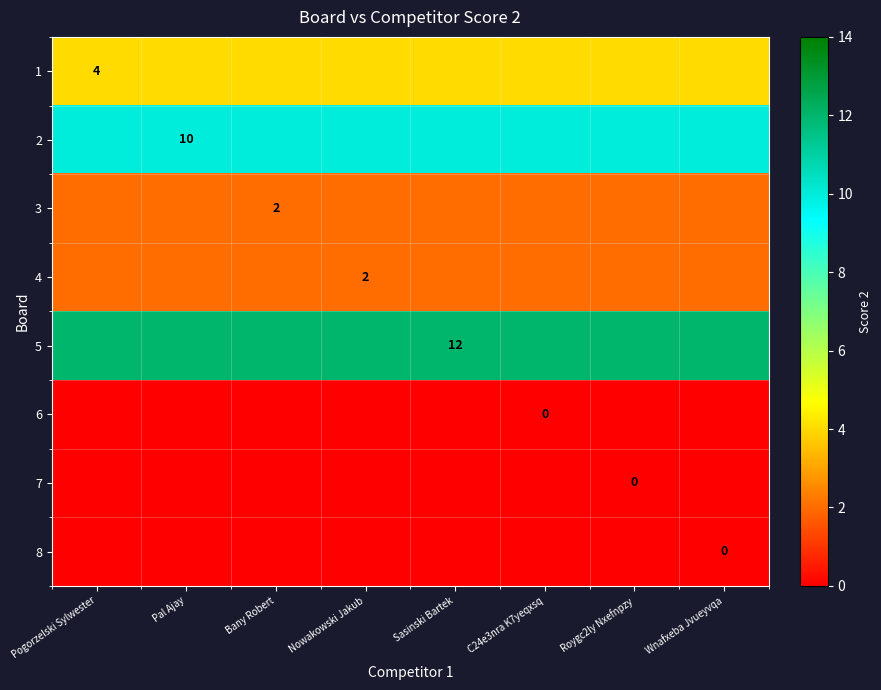

What is the average value of the 2 series?

10